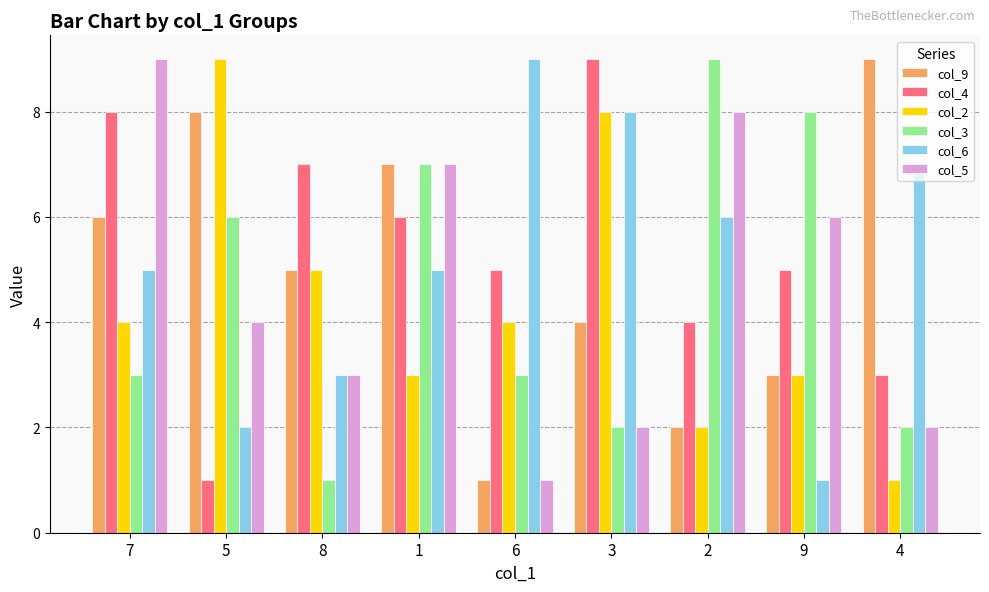

True or false: col_5 has a value of 11 at 1.

False